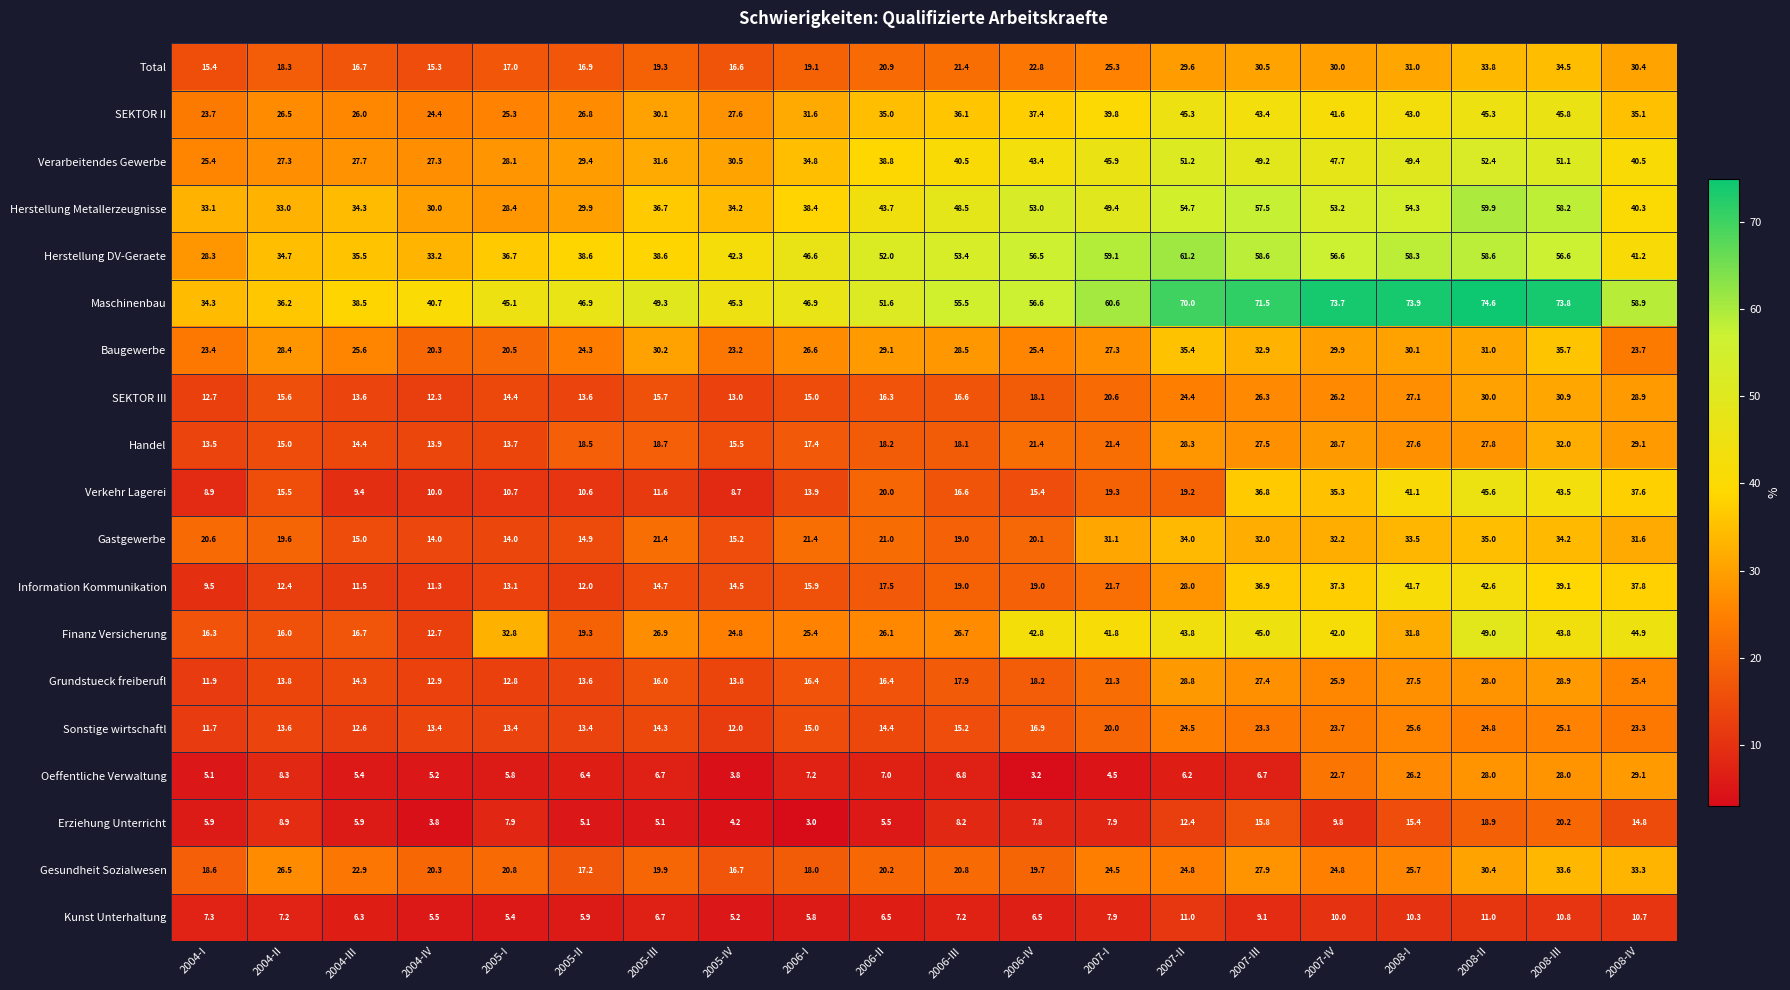

True or false: Verkehr Lagerei has a value of 8.9 at 2004-I.

True